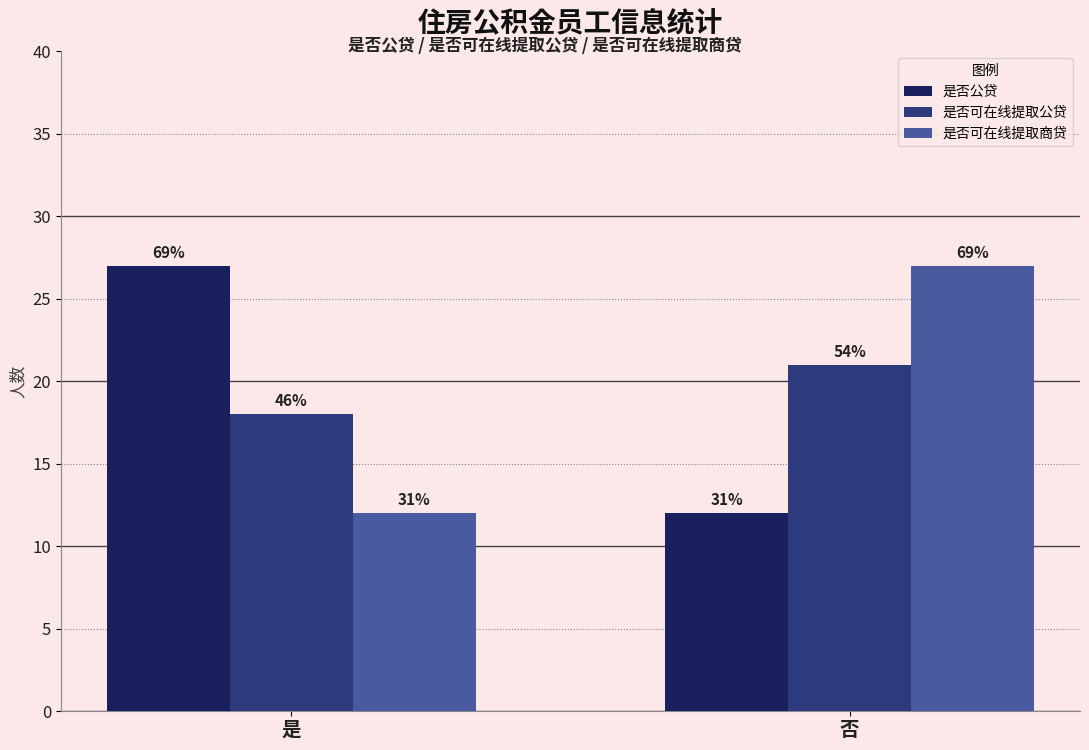

Rank the series by their maximum value, from highest to lowest.

是否公贷, 是否可在线提取商贷, 是否可在线提取公贷